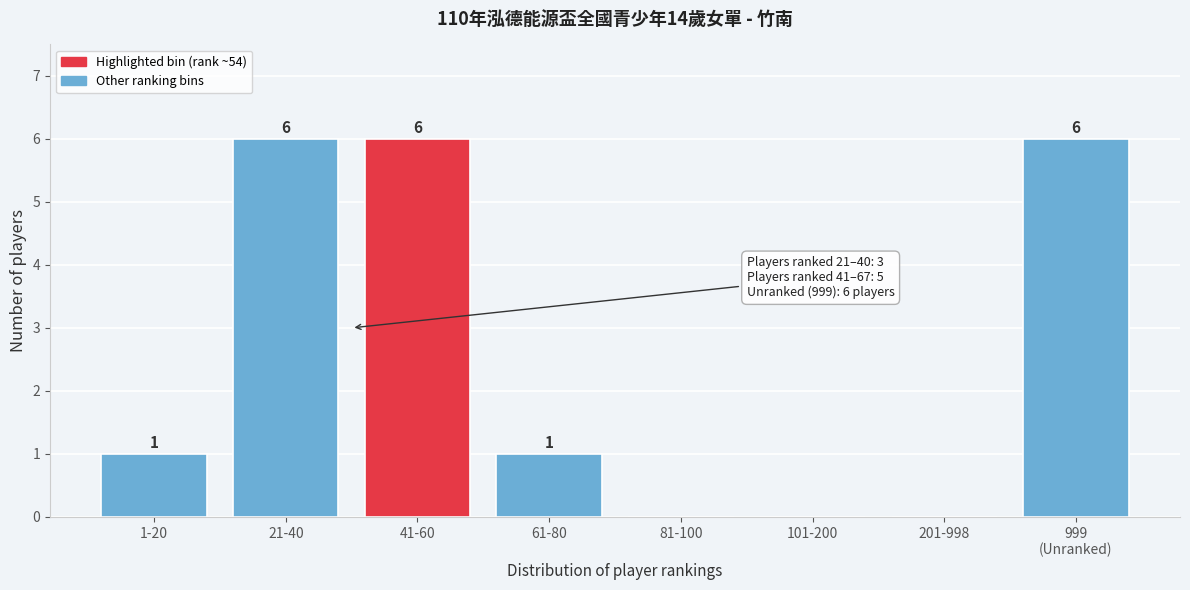

What is the sum of all values?

20